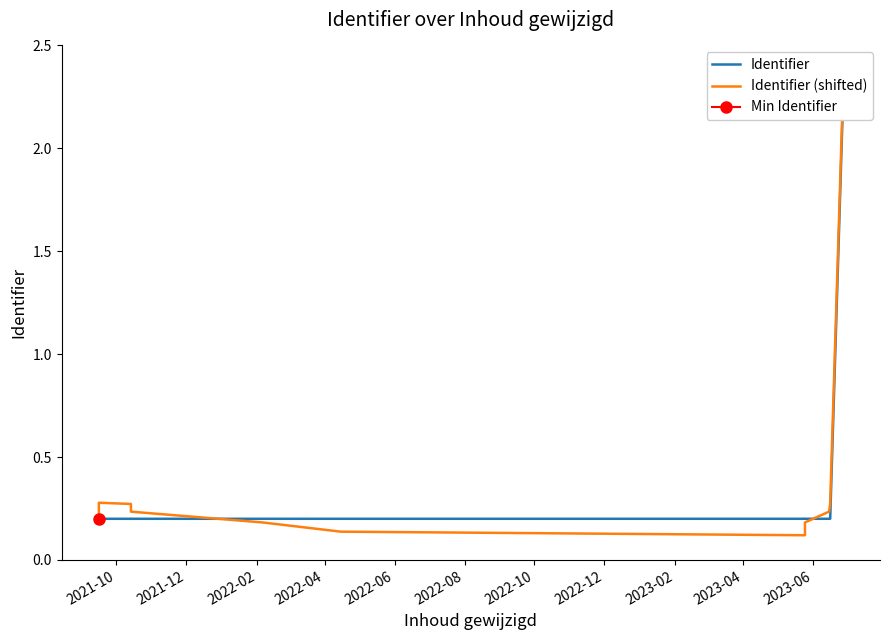

Is it true that Identifier (shifted) equals 0.4 at 2022-02?

False